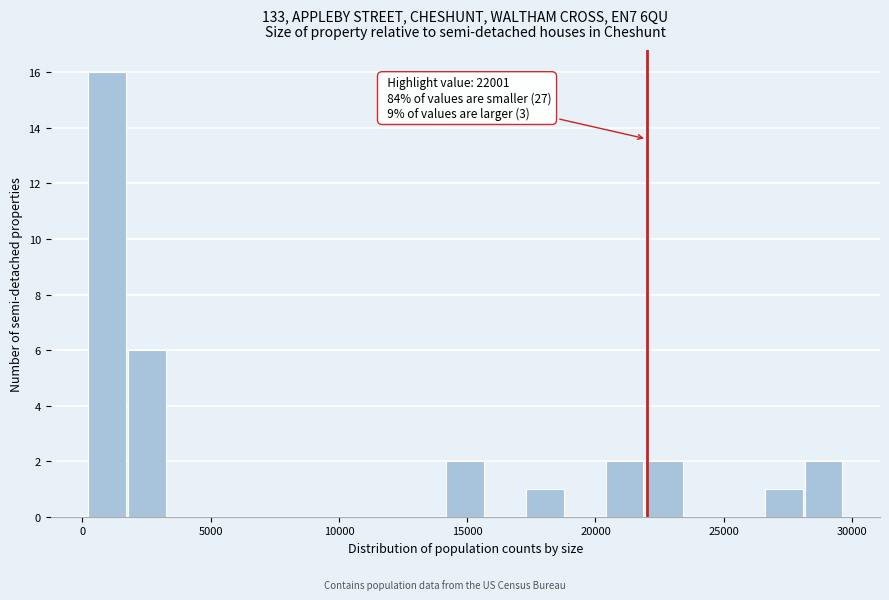

Around what value on the x-axis is the tallest bar? Give the approximate position of its centre, as read against the axis.

1000